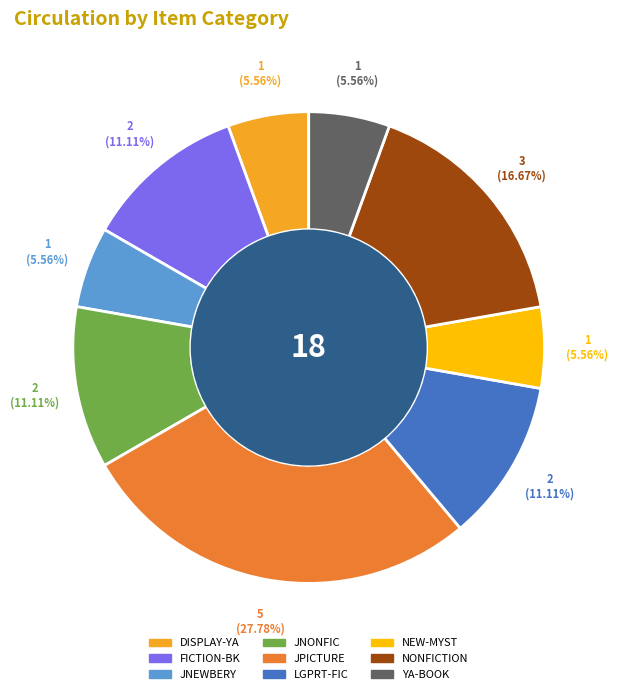

To the nearest percent, what is the combined percentage of DISPLAY-YA and JPICTURE?

33%